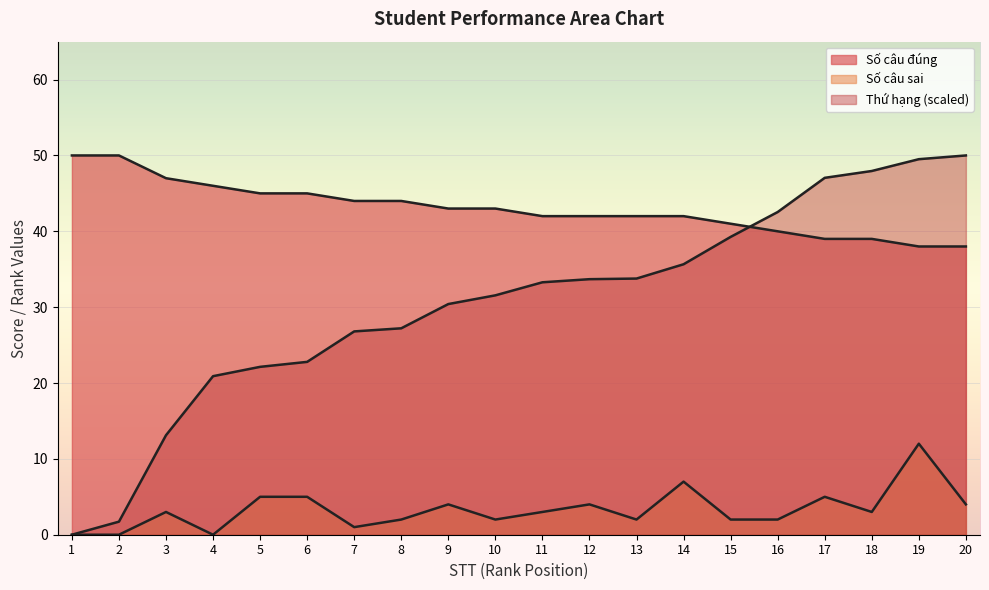

True or false: Số câu sai has a value of 0.0 at 2.

True